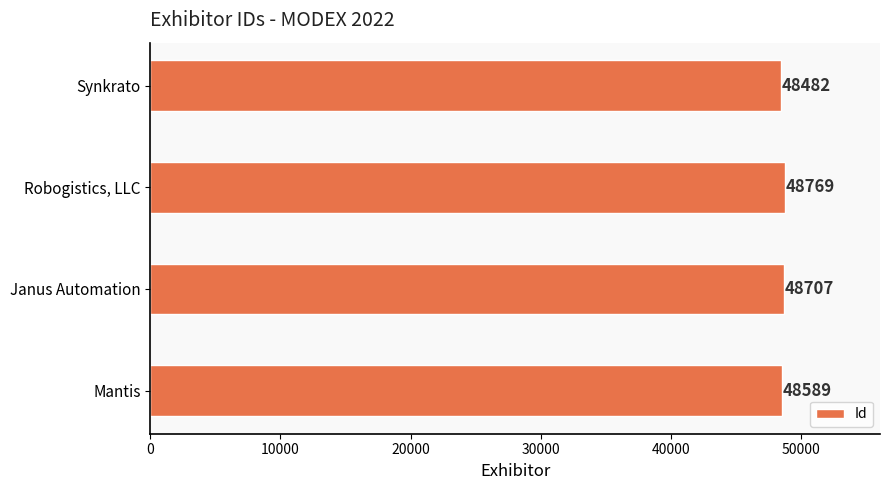

What is the average value?

48637